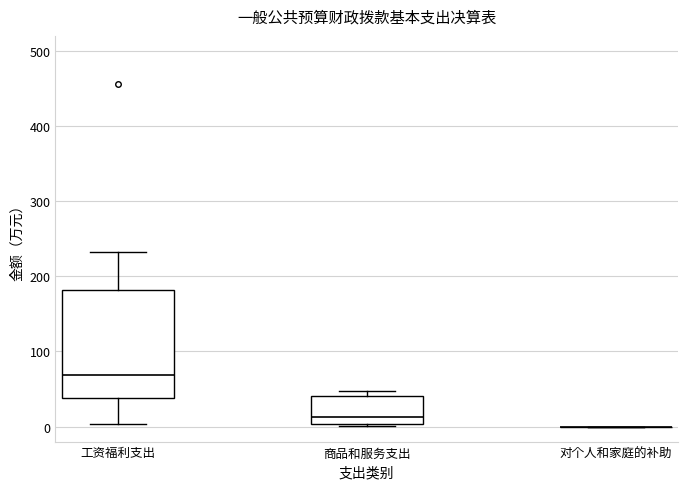

Reading left to right, transcribe this box plot: for each box, give where its median line is, the range the box spans, and where its two whiskers end, as read against the y-axis. The values are not printed on the chart, so give them approximately, as read against the axis.

工资福利支出: median 70, box 40 to 180, whiskers 0 to 230
商品和服务支出: median 10, box 0 to 40, whiskers 0 to 50
对个人和家庭的补助: box collapsed to a line at 0, whiskers 0 to 0